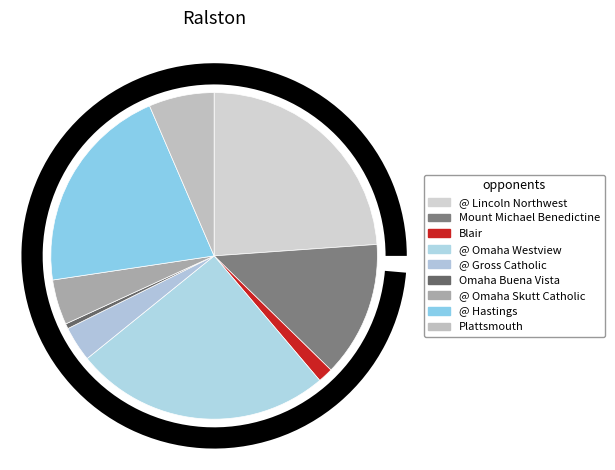

Which slice is the smallest?

Omaha Buena Vista